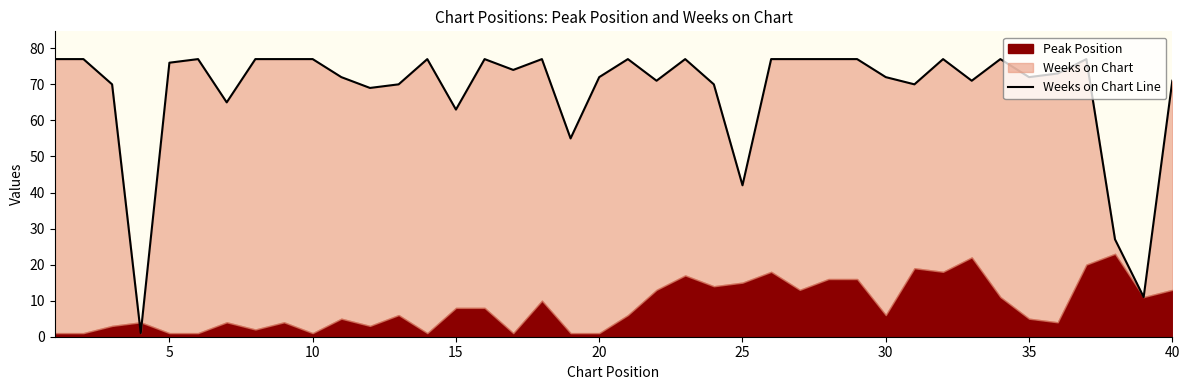

What is the greatest value displayed?

77